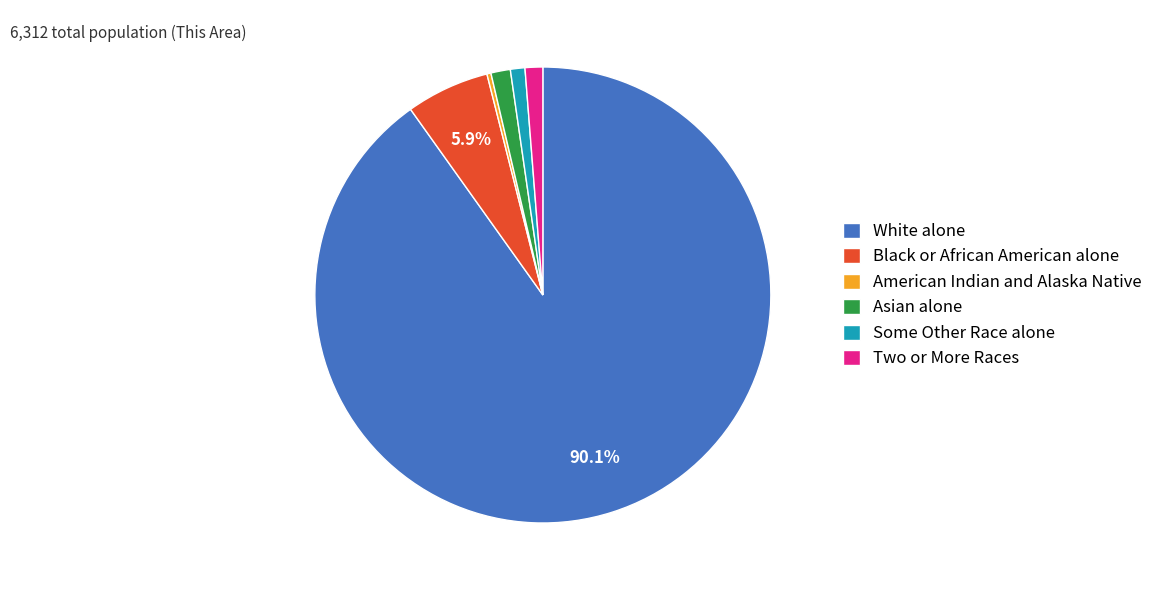

How many segments does this pie chart have?

6